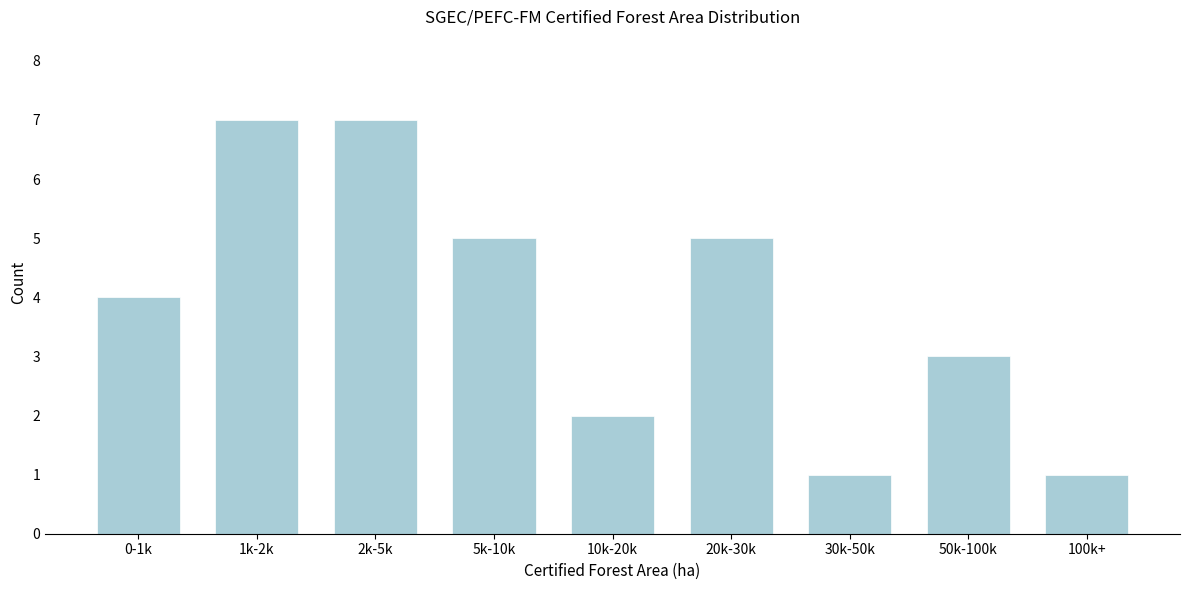

Reading right to left, what are all the values shown in this chart?

100k+=1	50k-100k=3	30k-50k=1	20k-30k=5	10k-20k=2	5k-10k=5	2k-5k=7	1k-2k=7	0-1k=4